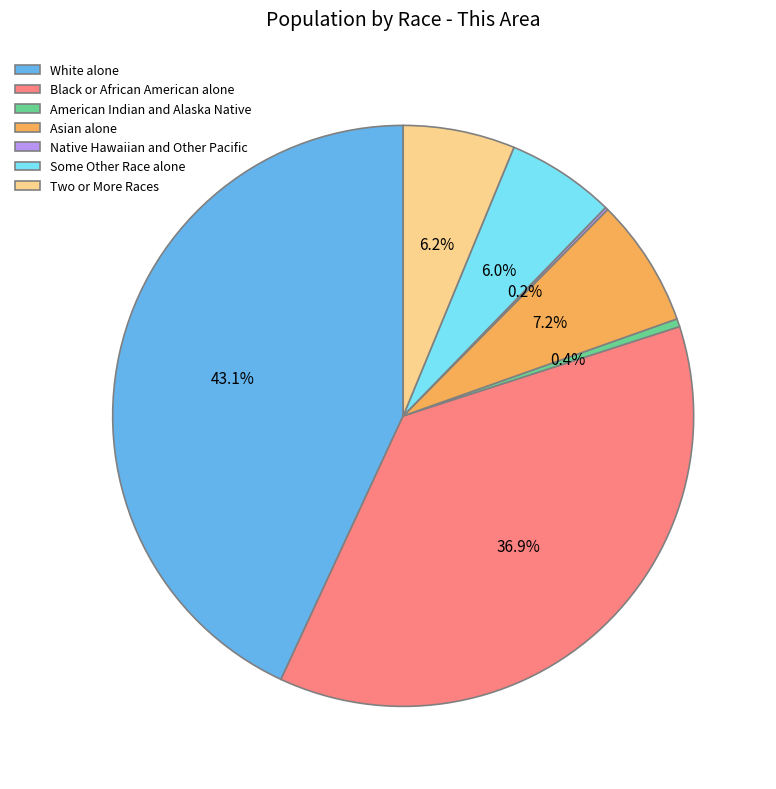

The Two or More Races slice represents 1% of the pie. True or false?

False